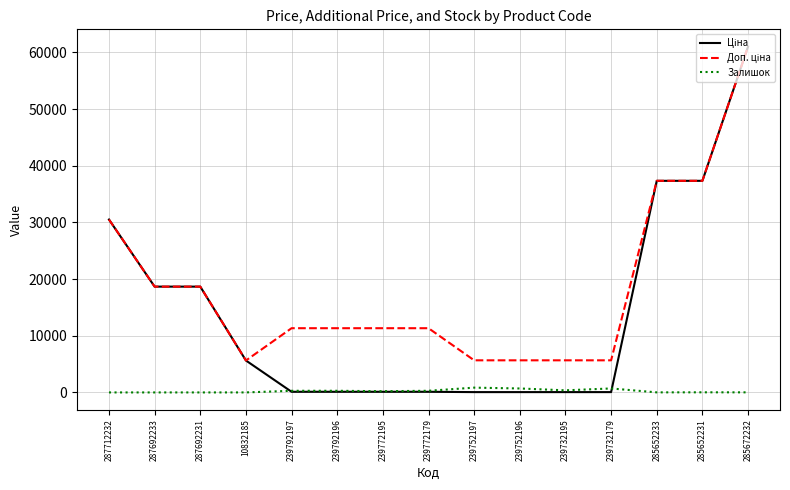

What is the difference between the highest and lowest values at 285672232?

61009.7